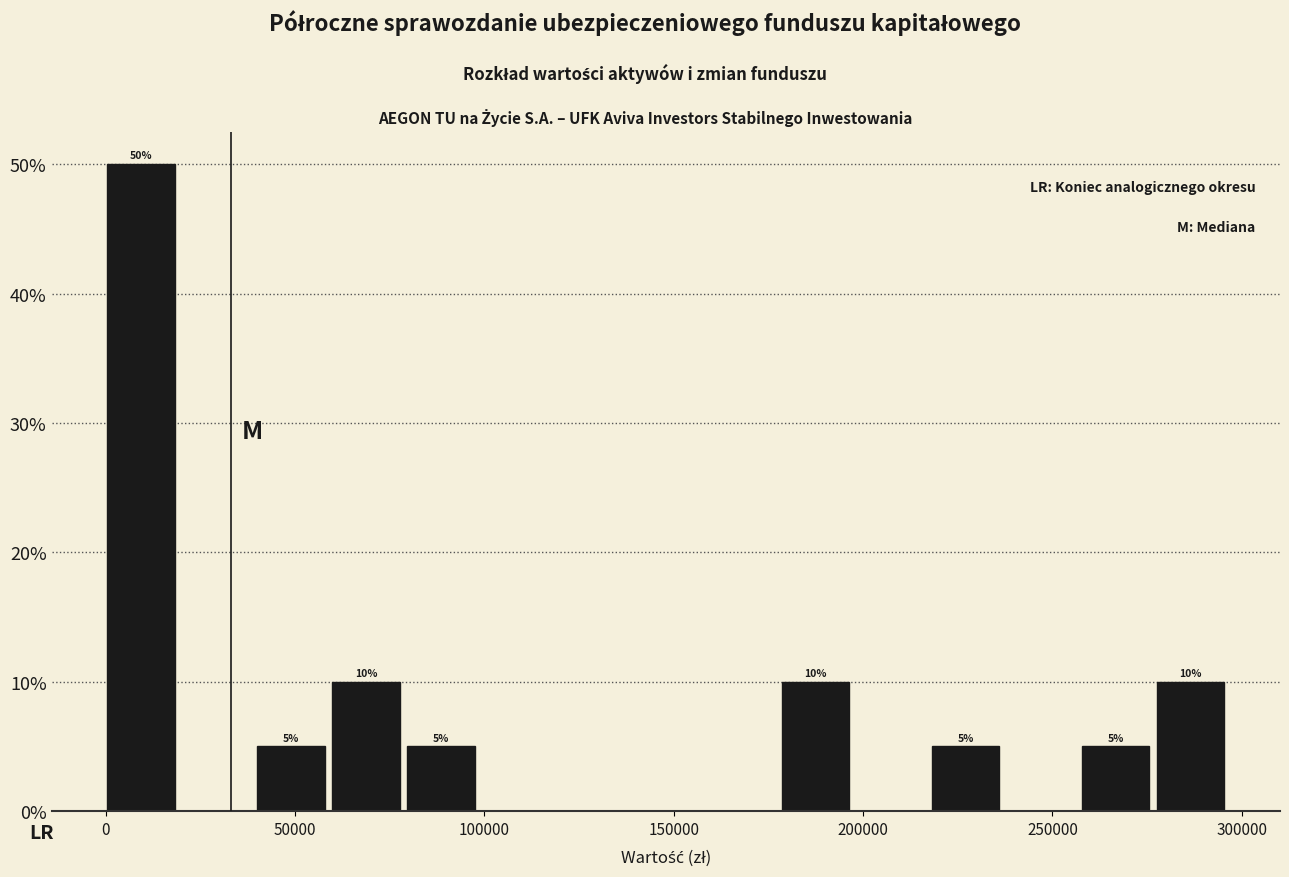

Around what value on the x-axis is the tallest bar? Give the approximate position of its centre, as read against the axis.

10000